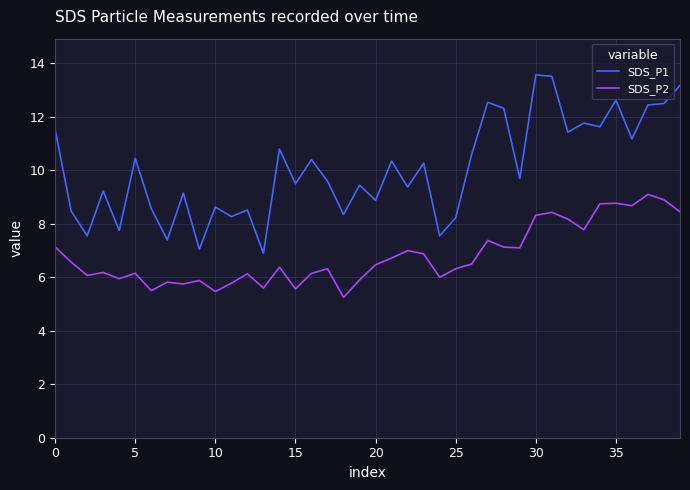

List the series in order of their peak value, lowest first.

SDS_P2, SDS_P1